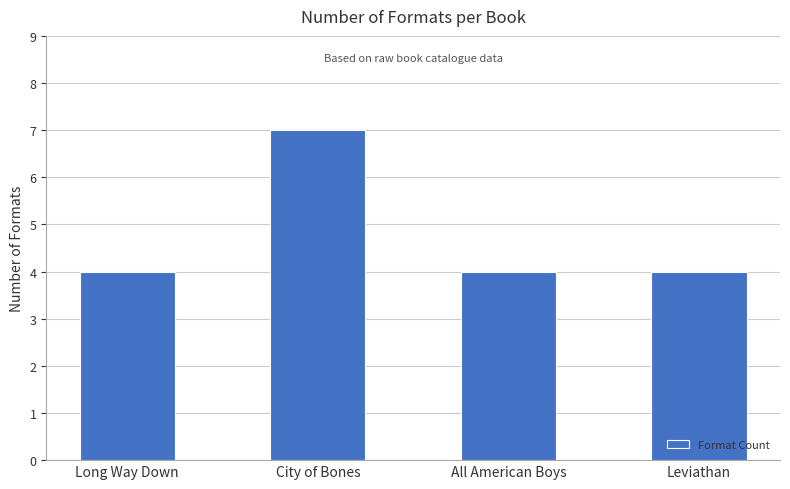

What is the value of the 4th bar from the left?

4